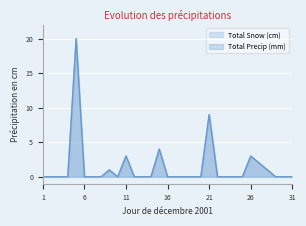

What is the approximate value of Total Snow (cm) at 21, to the nearest 5?

10